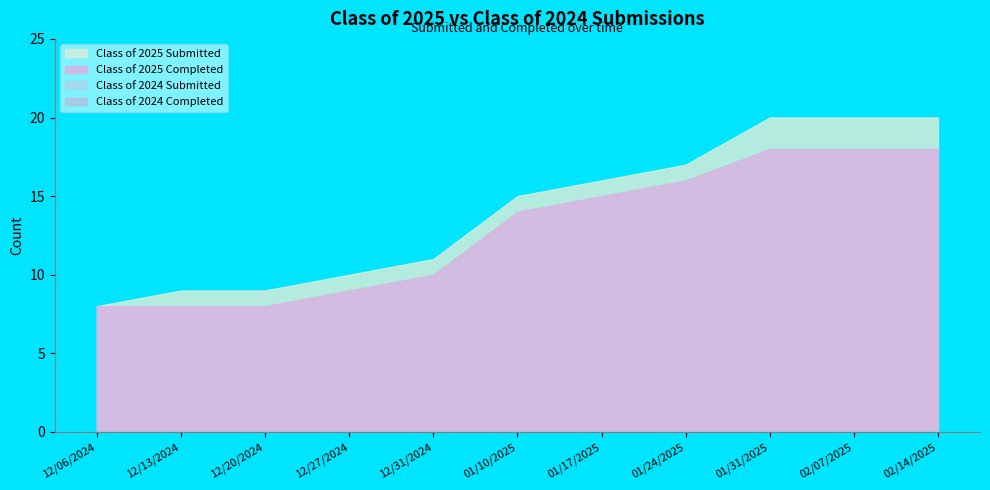

What is the value of the Class of 2025 Submitted point at the 4th from the left?

10